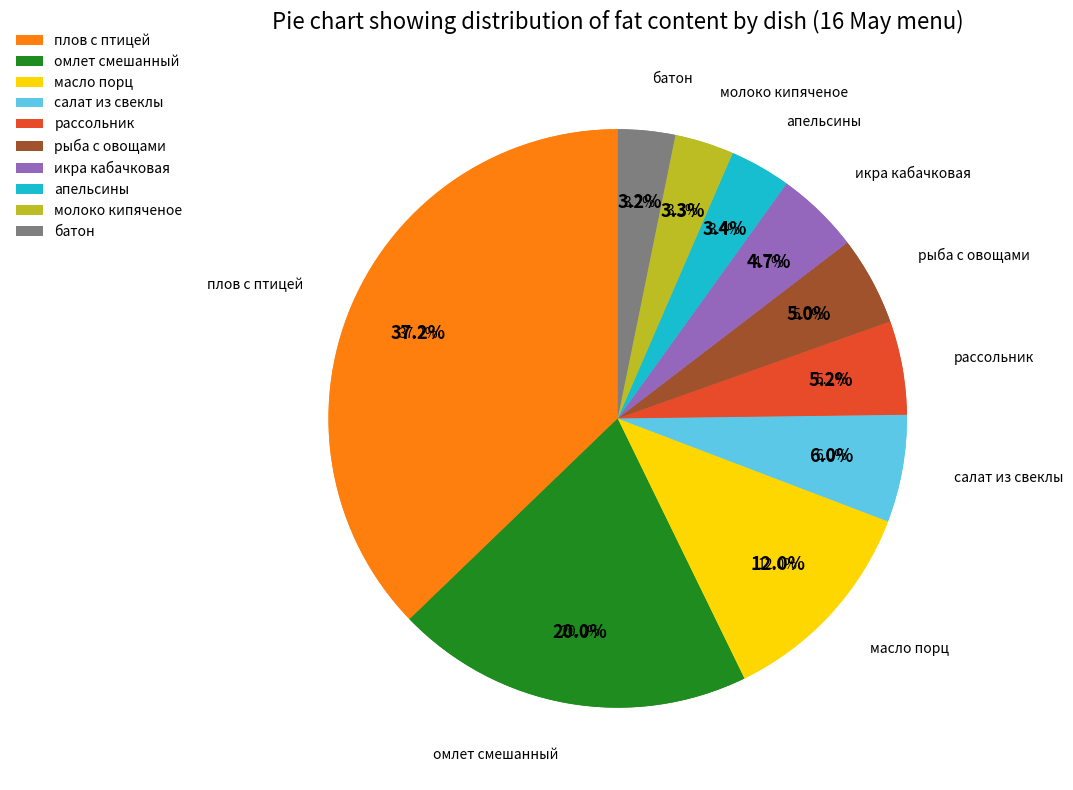

Is the sum of рыба с овощами and омлет смешанный greater than half?

No